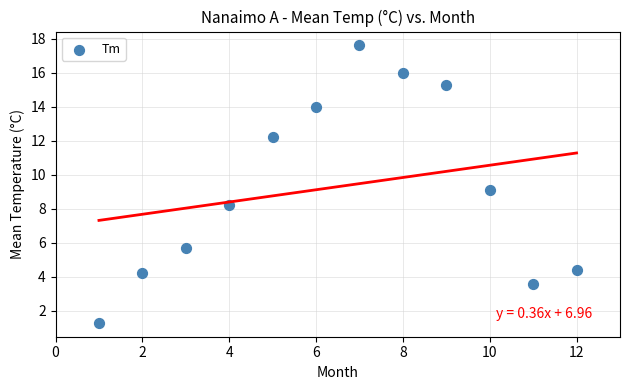

What is the average X value?

6.5